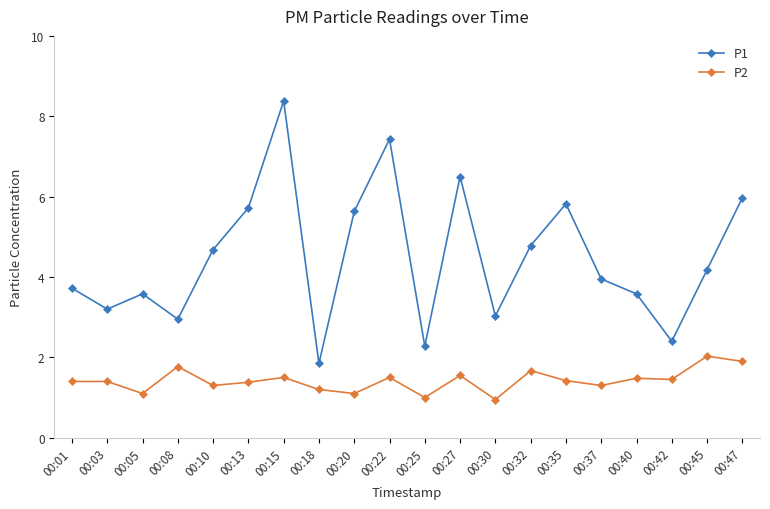

True or false: P1 has a value of 2.3 at 00:10.

False